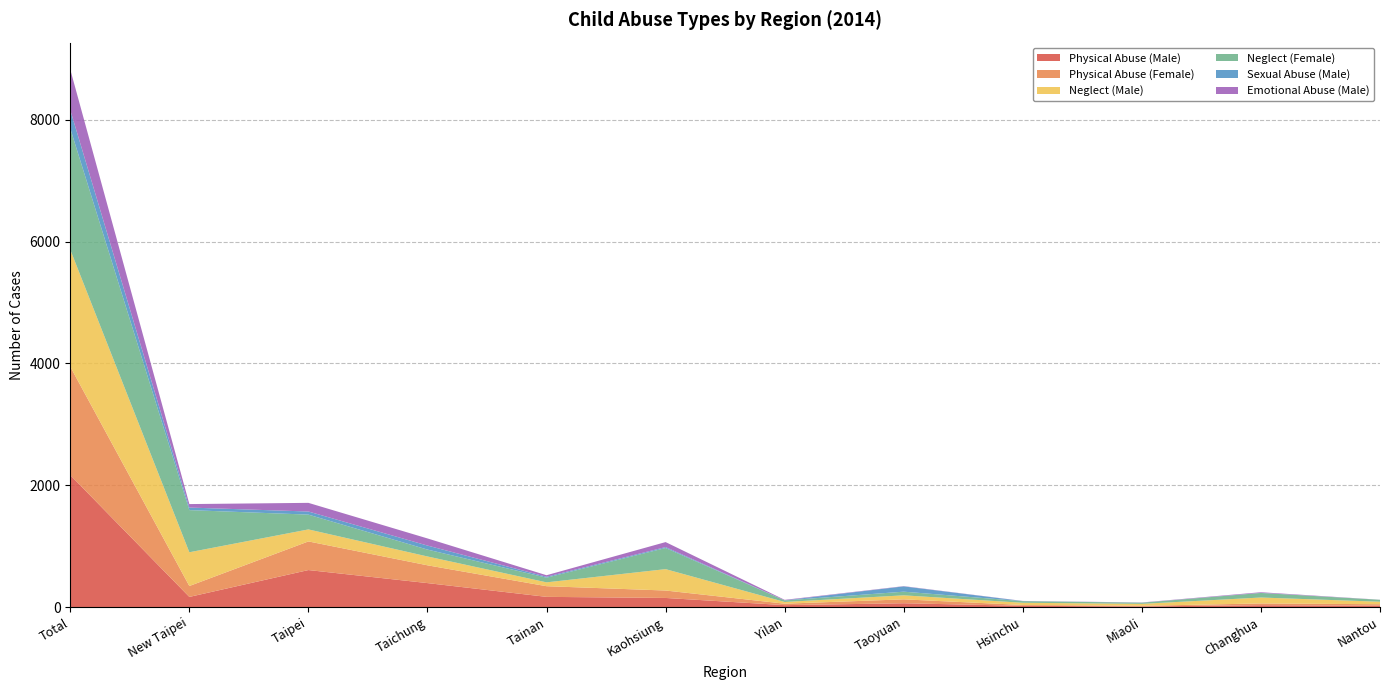

Reading left to right, extract all data points from this chart.

Physical Abuse (Male): Total=2167	New Taipei=167	Taipei=608	Taichung=394	Tainan=168	Kaohsiung=150	Yilan=32	Taoyuan=63	Hsinchu=21	Miaoli=10	Changhua=31	Nantou=23
Physical Abuse (Female): Total=1779	New Taipei=179	Taipei=470	Taichung=292	Tainan=175	Kaohsiung=122	Yilan=24	Taoyuan=64	Hsinchu=14	Miaoli=11	Changhua=29	Nantou=24
Neglect (Male): Total=1921	New Taipei=554	Taipei=197	Taichung=145	Tainan=63	Kaohsiung=351	Yilan=28	Taoyuan=66	Hsinchu=36	Miaoli=32	Changhua=97	Nantou=41
Neglect (Female): Total=1990	New Taipei=692	Taipei=243	Taichung=113	Tainan=77	Kaohsiung=347	Yilan=25	Taoyuan=60	Hsinchu=26	Miaoli=19	Changhua=75	Nantou=32
Sexual Abuse (Male): Total=303	New Taipei=42	Taipei=51	Taichung=66	Tainan=15	Kaohsiung=15	Yilan=2	Taoyuan=87	Hsinchu=2	Miaoli=1	Changhua=2	Nantou=0
Emotional Abuse (Male): Total=665	New Taipei=57	Taipei=142	Taichung=117	Tainan=25	Kaohsiung=82	Yilan=8	Taoyuan=4	Hsinchu=2	Miaoli=3	Changhua=10	Nantou=1